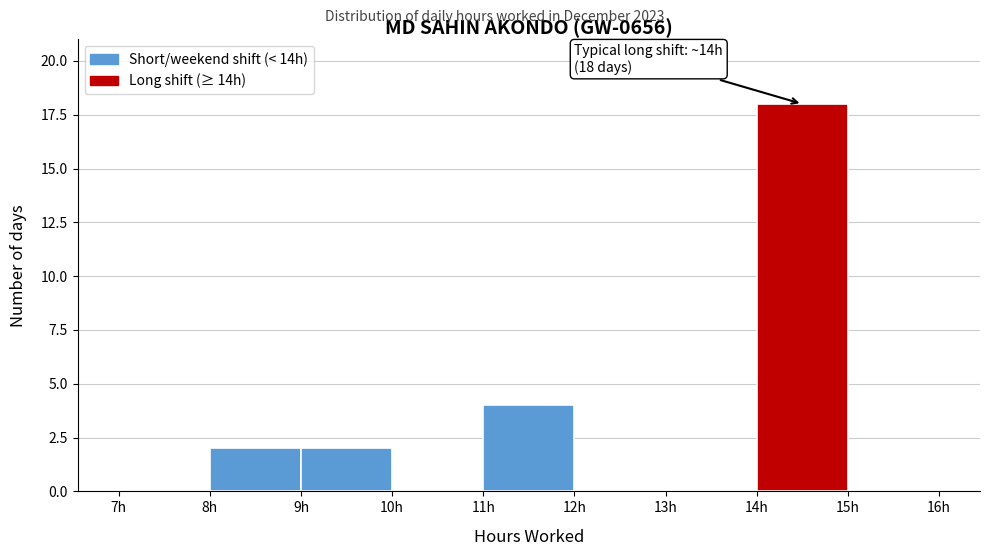

Over which range of the x-axis is the bar tallest?

14 to 15